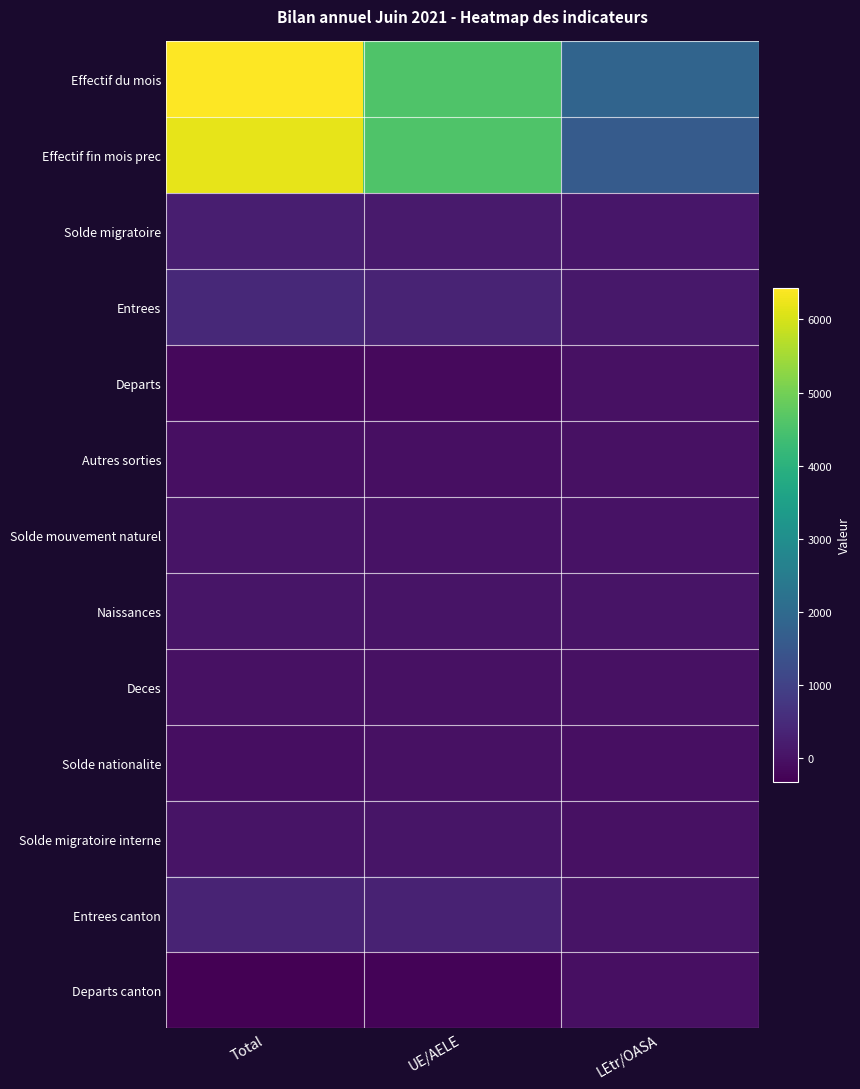

Which label corresponds to the smallest value in the chart?

Total